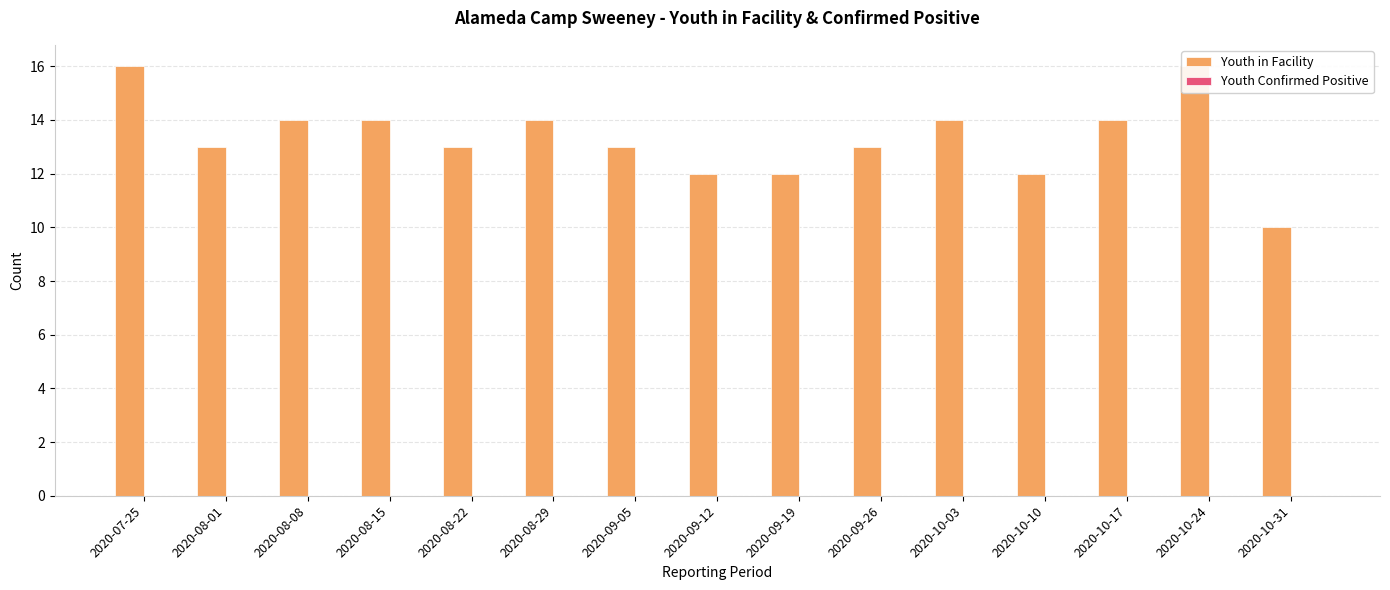

What is the label of the 3rd bar from the left?

2020-08-08